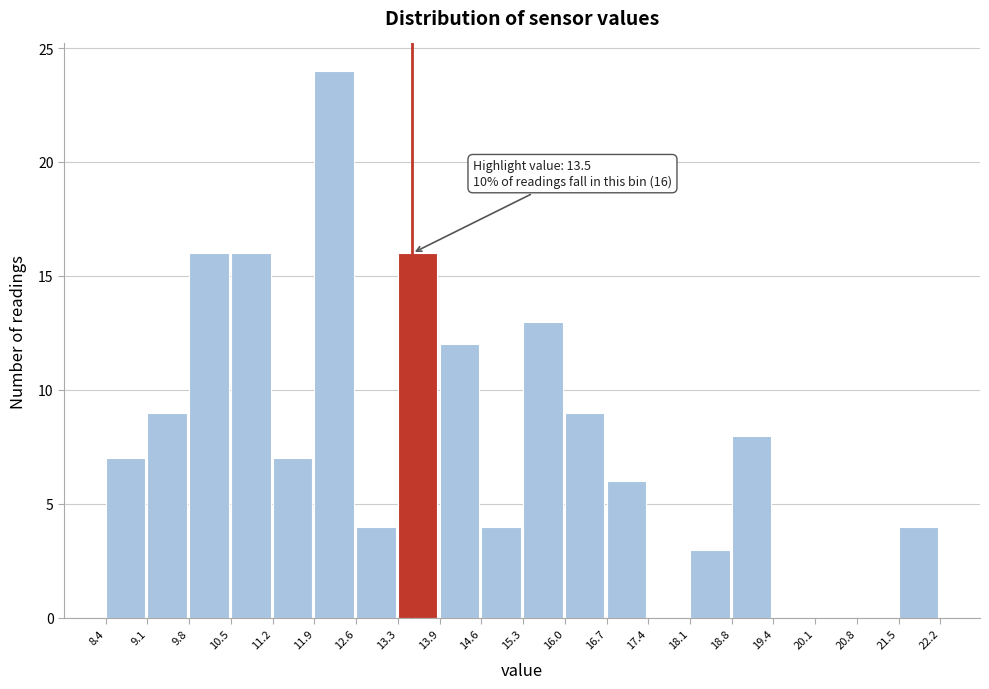

Over which range of the x-axis is the bar tallest?

11.9 to 12.6